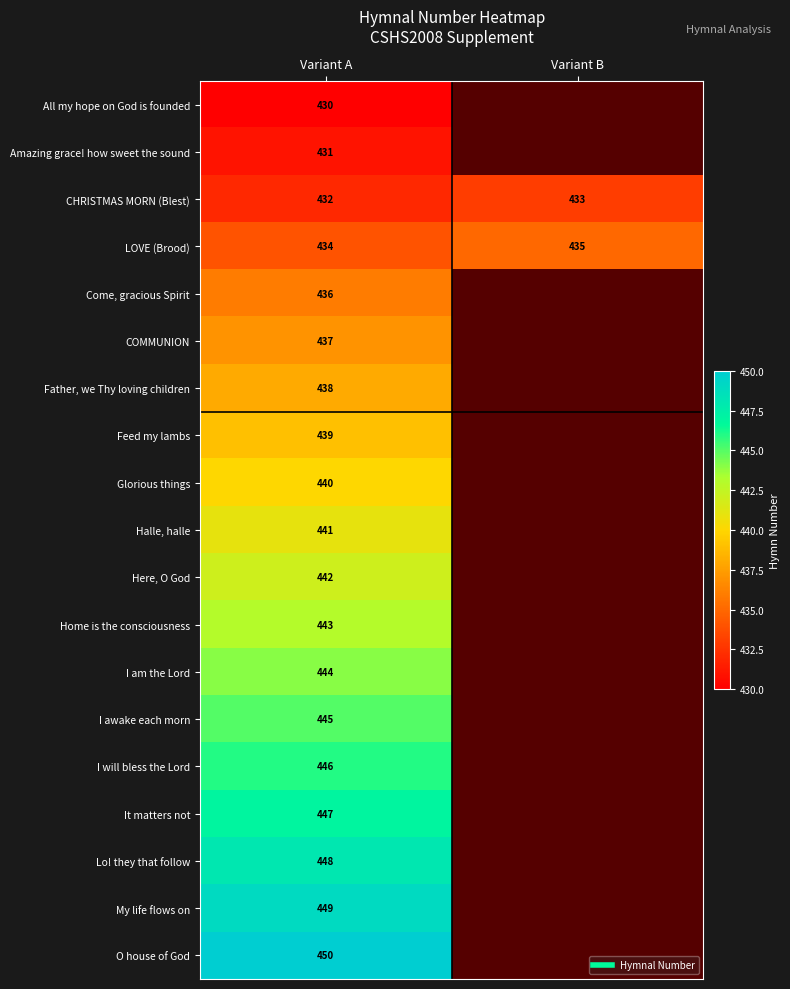

List the labels in order of Amazing grace! how sweet the sound value, largest first.

Variant A, Variant B